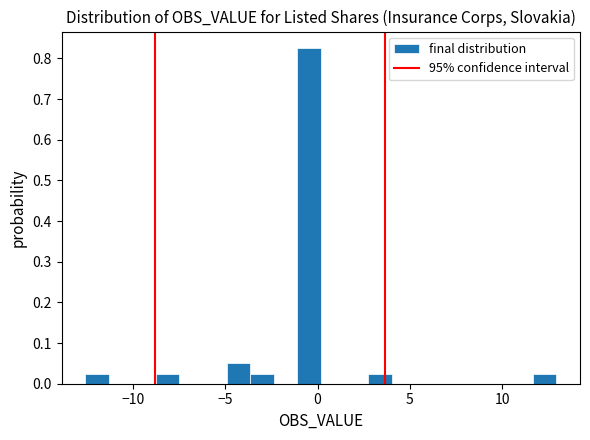

Read against the x-axis, roughly where is the centre of the tallest bar?

-0.5